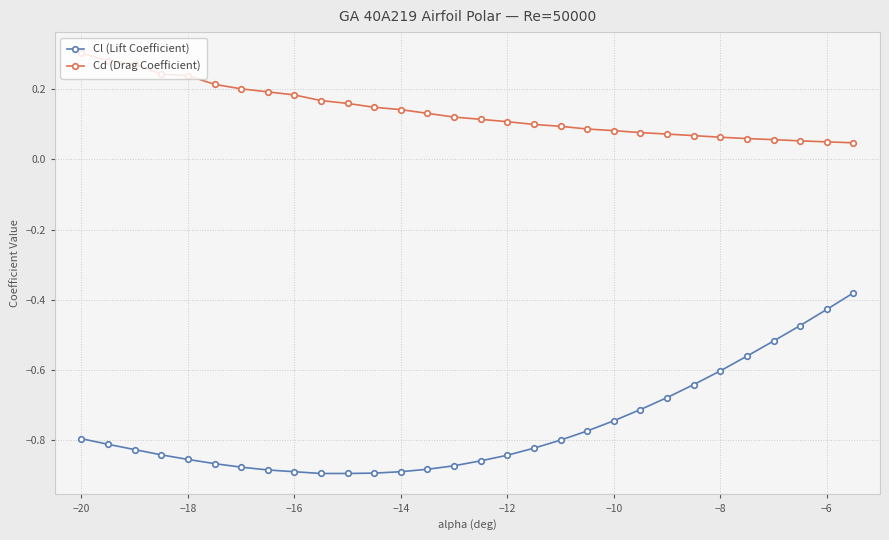

What is the sum of all Cl (Lift Coefficient) values?

-22.8